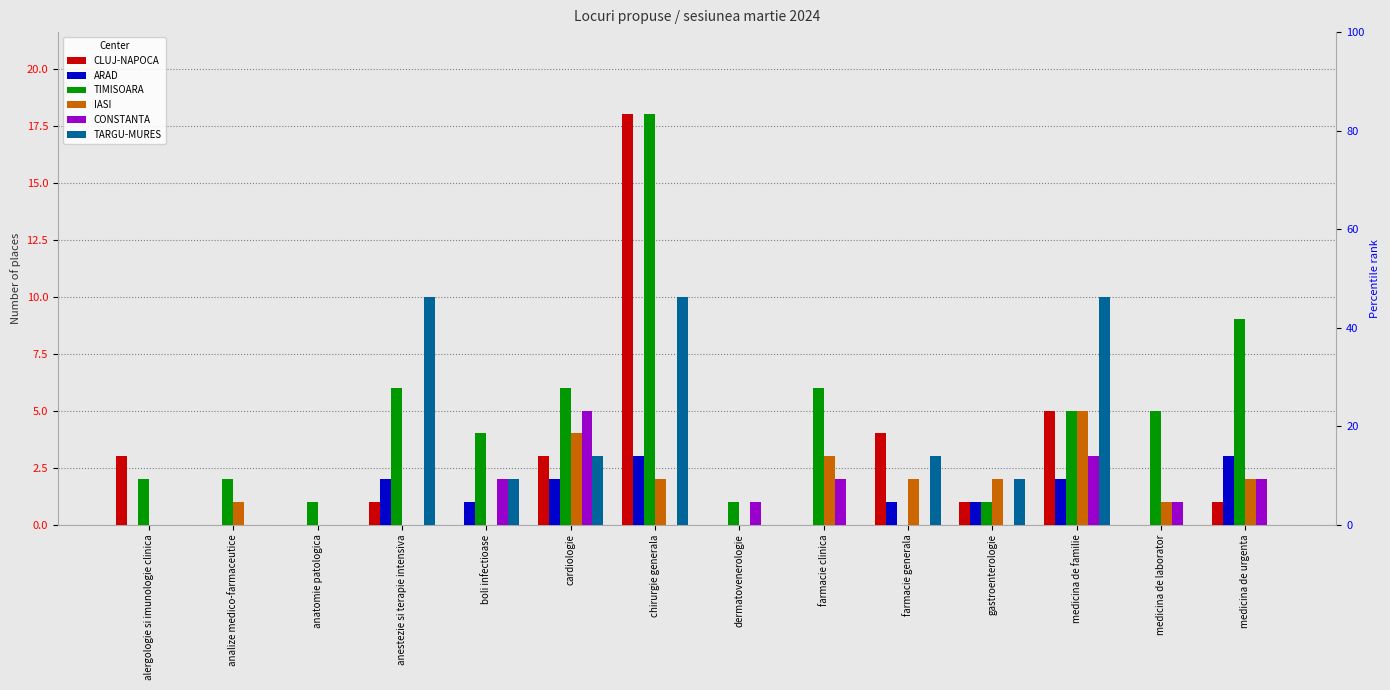

Which label corresponds to the smallest value in the chart?

analize medico-farmaceutice